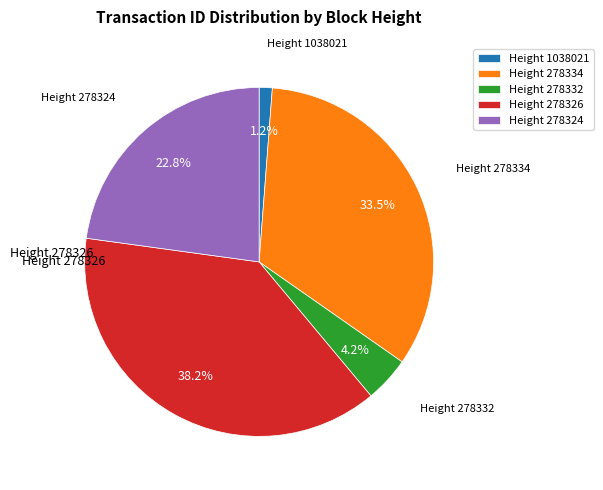

Which slice is the largest?

Height 278326